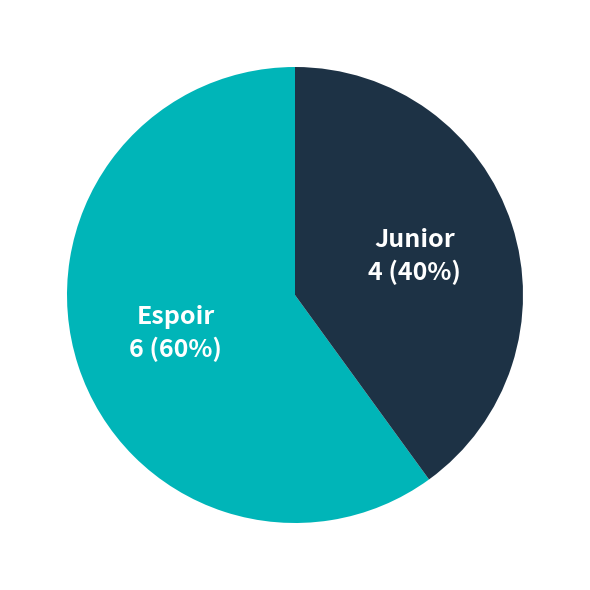

To the nearest percent, what is the difference between the largest and smallest slice percentages?

20%